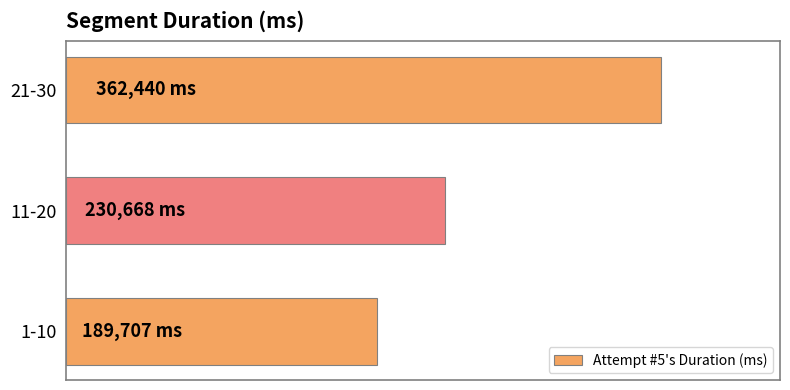

What is the smallest value displayed?

189707